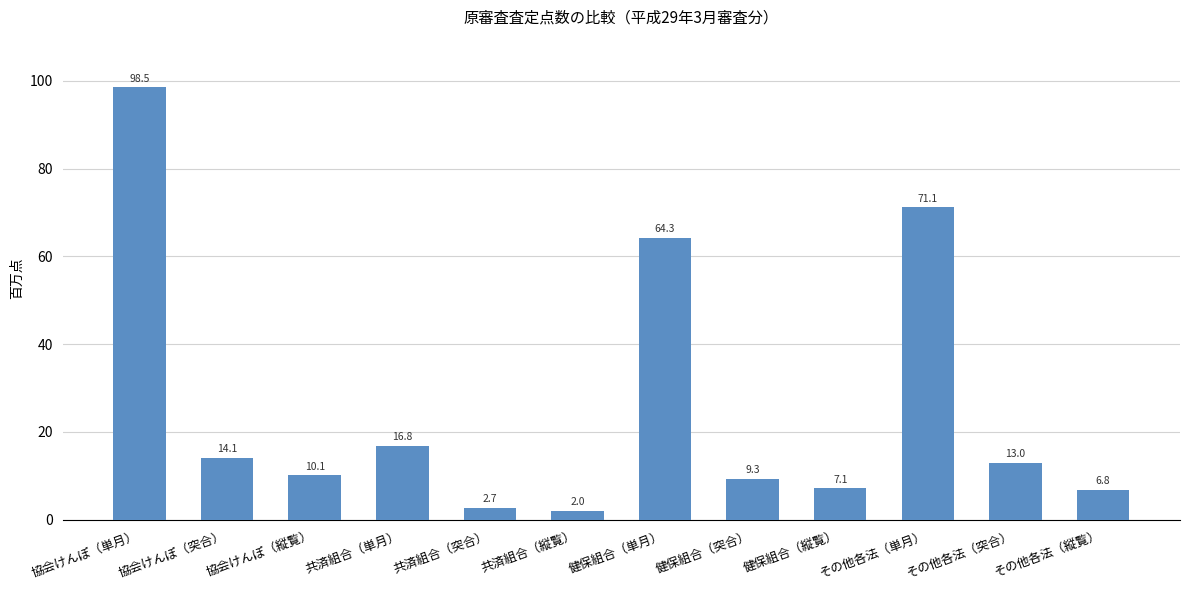

Between 協会けんぽ（突合） and 協会けんぽ（縦覧）, which is larger?

協会けんぽ（突合）